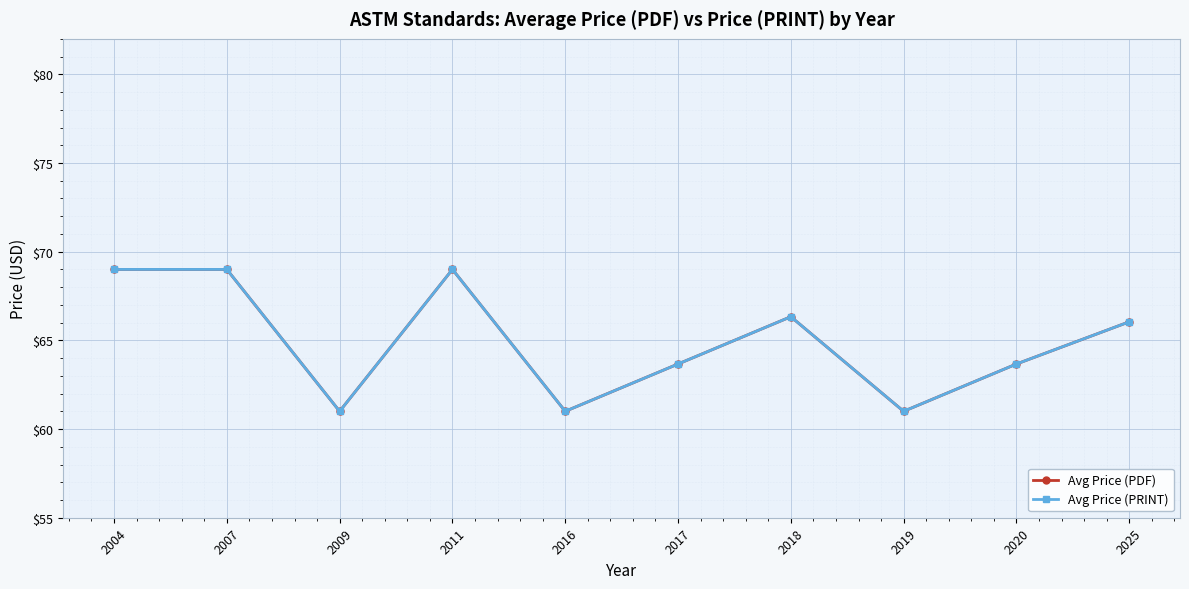

True or false: Avg Price (PRINT) has more than 2 points higher than both neighbors.

False